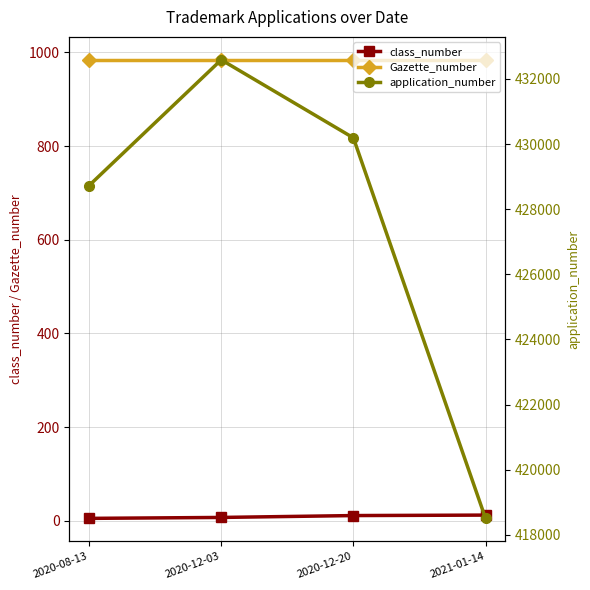

Reading left to right, list all the values displayed in this chart.

class_number: 2020-08-13=5	2020-12-03=7	2020-12-20=11	2021-01-14=12
Gazette_number: 2020-08-13=984	2020-12-03=984	2020-12-20=984	2021-01-14=984
application_number: 2020-08-13=428727	2020-12-03=432587	2020-12-20=430191	2021-01-14=418508